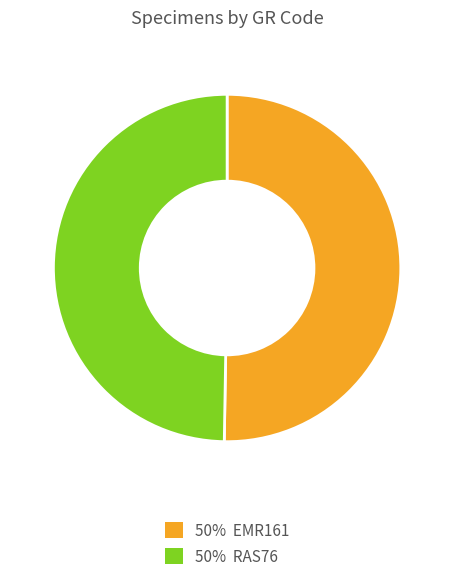

How many segments does this pie chart have?

2